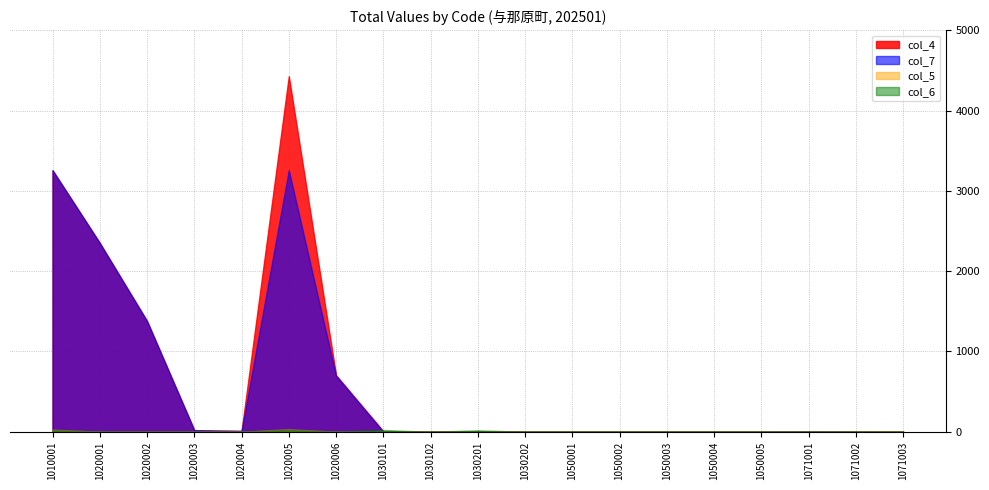

What is the maximum value shown in the chart?

4429